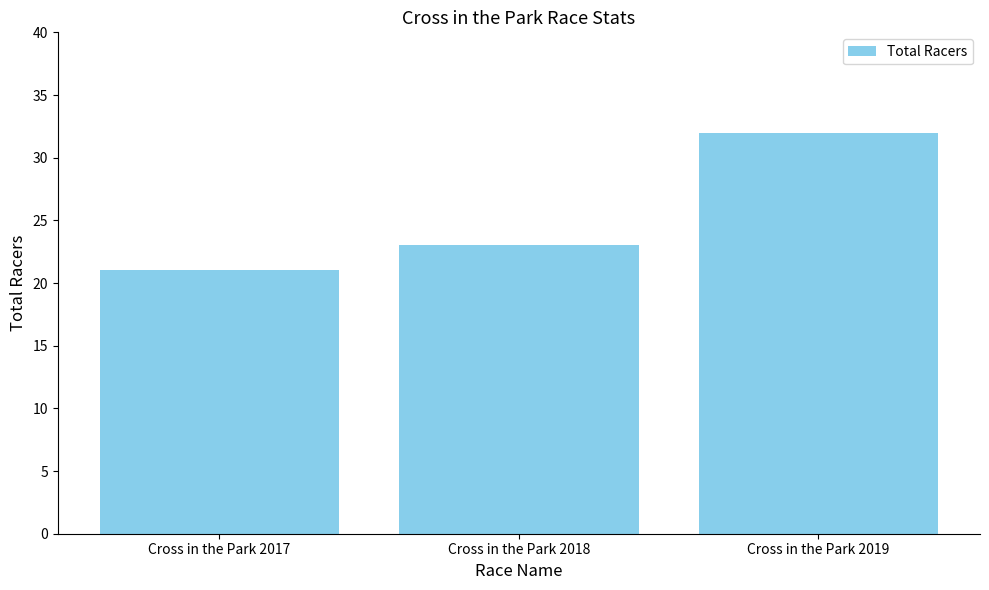

Between Cross in the Park 2017 and Cross in the Park 2018, which is larger?

Cross in the Park 2018